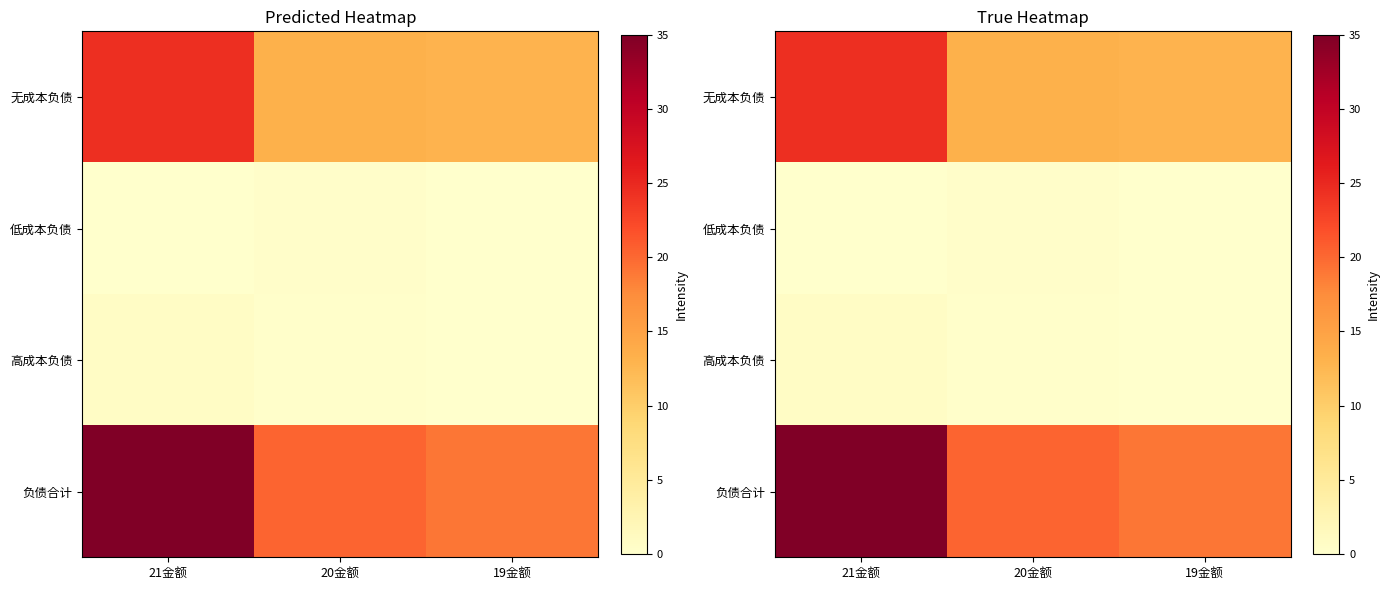

Between 21金额 and 19金额, which series saw the biggest shift?

负债合计